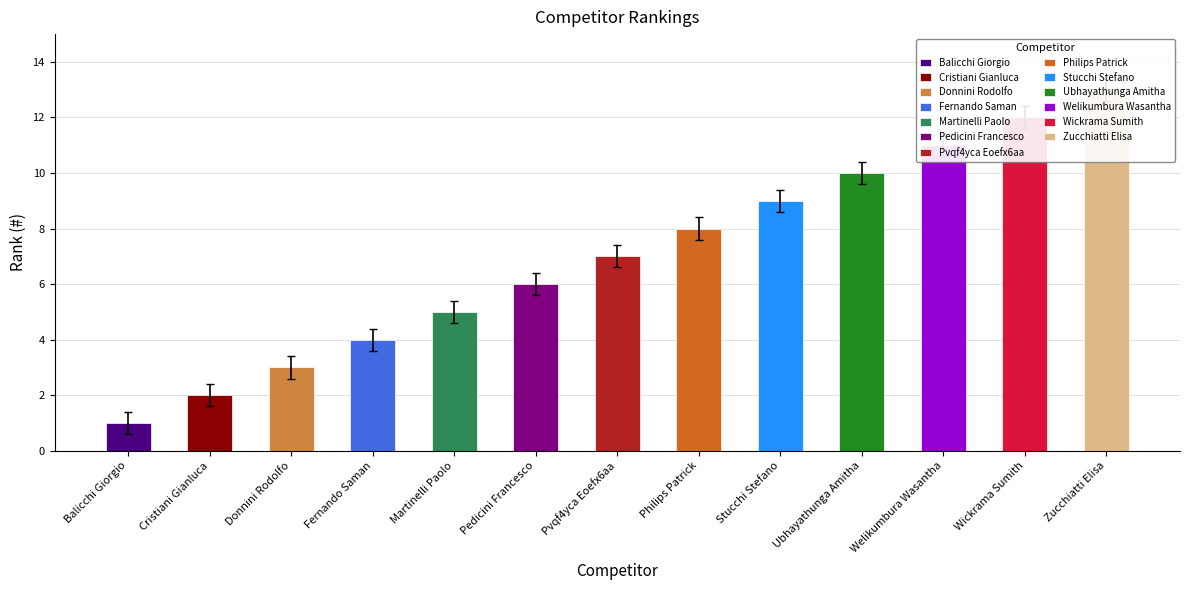

Reading left to right, what are all the values shown in this chart?

Balicchi Giorgio=1	Cristiani Gianluca=2	Donnini Rodolfo=3	Fernando Saman=4	Martinelli Paolo=5	Pedicini Francesco=6	Pvqf4yca Eoefx6aa=7	Philips Patrick=8	Stucchi Stefano=9	Ubhayathunga Amitha=10	Welikumbura Wasantha=11	Wickrama Sumith=12	Zucchiatti Elisa=13